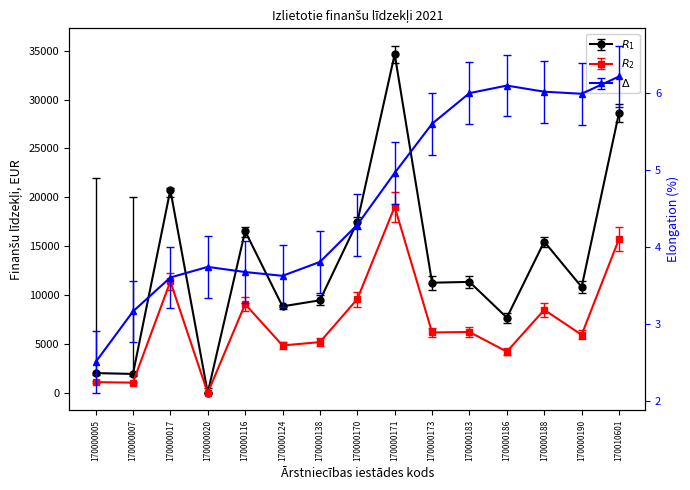

What is the change in value from 170000183 to 170000186?

-3648.2